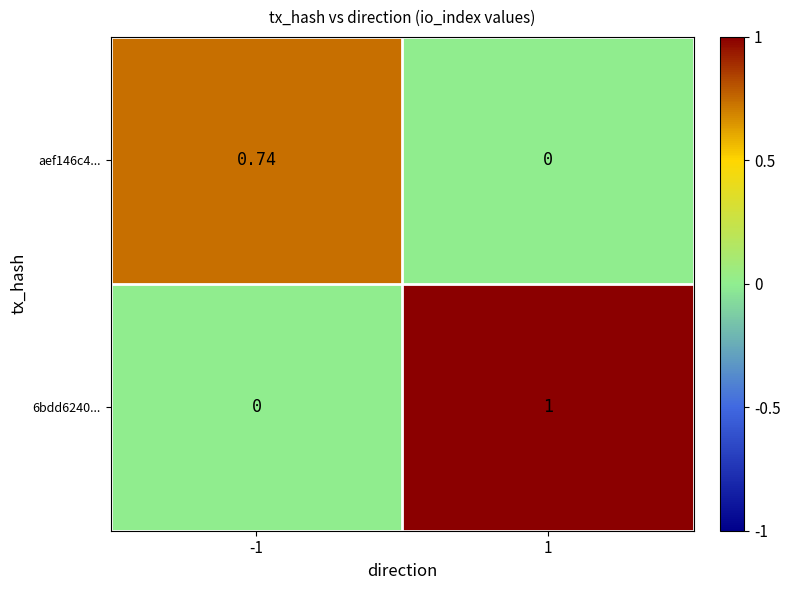

Is the value of 6bdd6240... at -1 greater than the value of aef146c4... at -1?

No